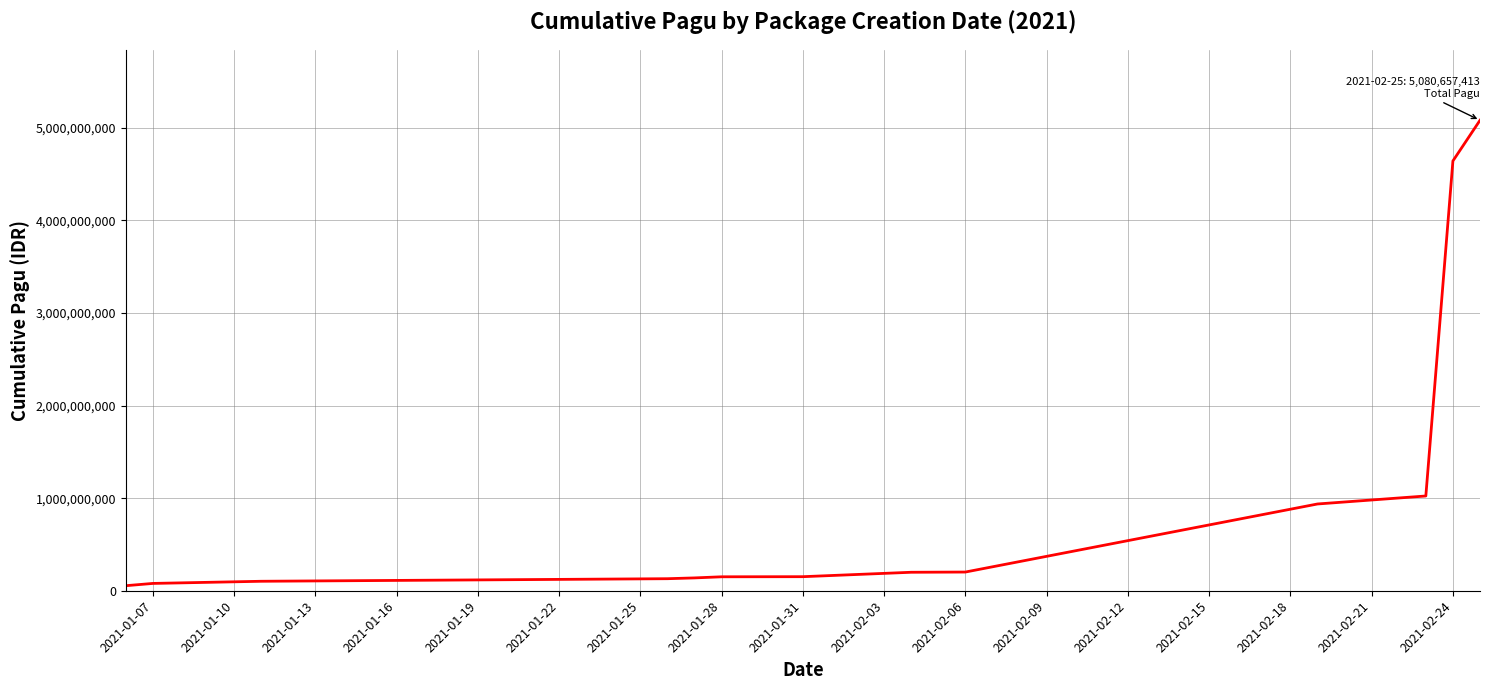

What is the maximum value shown in the chart?

5080657413